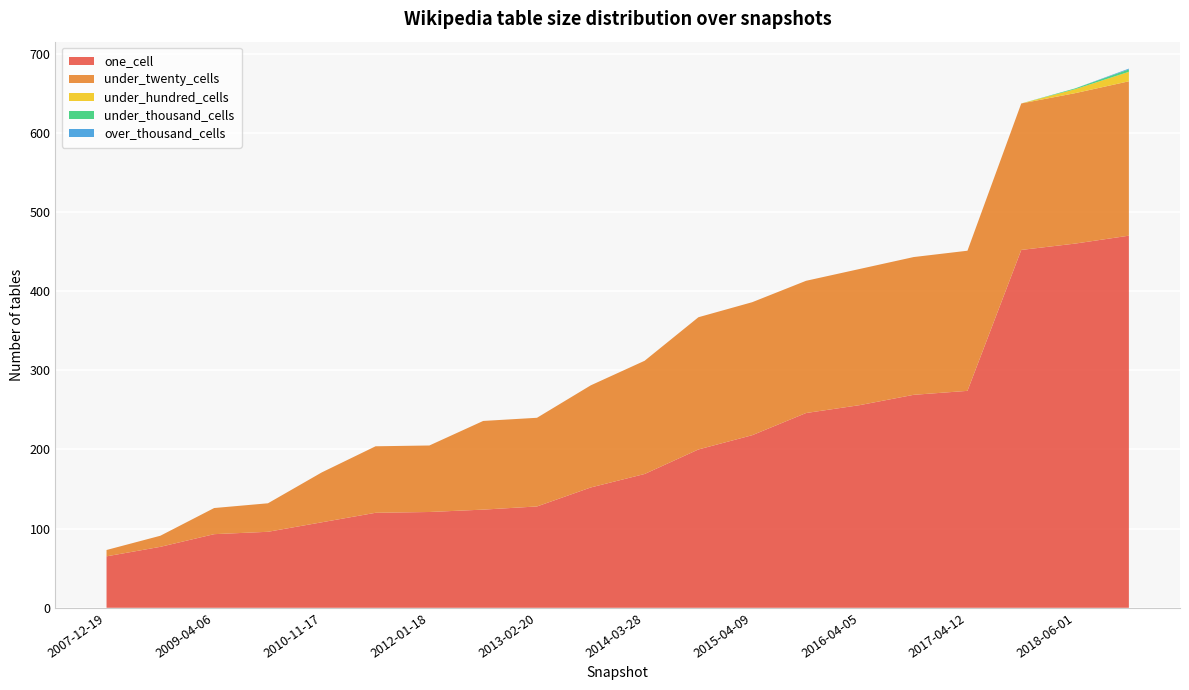

Reading left to right, extract all data points from this chart.

one_cell: 2007-12-19=65	2008-10-10=77	2009-04-06=93	2009-12-16=96	2010-11-17=108	2011-06-10=120	2012-01-18=121	2012-10-31=124	2013-02-20=128	2013-09-10=152	2014-03-28=169	2014-09-08=200	2015-04-09=218	2015-10-01=246	2016-04-05=256	2016-10-07=269	2017-04-12=274	2017-12-22=452	2018-06-01=460	2019-01-01=470
under_twenty_cells: 2007-12-19=8	2008-10-10=14	2009-04-06=33	2009-12-16=36	2010-11-17=63	2011-06-10=84	2012-01-18=84	2012-10-31=112	2013-02-20=112	2013-09-10=129	2014-03-28=143	2014-09-08=167	2015-04-09=168	2015-10-01=167	2016-04-05=172	2016-10-07=174	2017-04-12=177	2017-12-22=185	2018-06-01=190	2019-01-01=195
under_hundred_cells: 2007-12-19=0	2008-10-10=0	2009-04-06=0	2009-12-16=0	2010-11-17=0	2011-06-10=0	2012-01-18=0	2012-10-31=0	2013-02-20=0	2013-09-10=0	2014-03-28=0	2014-09-08=0	2015-04-09=0	2015-10-01=0	2016-04-05=0	2016-10-07=0	2017-04-12=0	2017-12-22=0	2018-06-01=5	2019-01-01=12
under_thousand_cells: 2007-12-19=0	2008-10-10=0	2009-04-06=0	2009-12-16=0	2010-11-17=0	2011-06-10=0	2012-01-18=0	2012-10-31=0	2013-02-20=0	2013-09-10=0	2014-03-28=0	2014-09-08=0	2015-04-09=0	2015-10-01=0	2016-04-05=0	2016-10-07=0	2017-04-12=0	2017-12-22=0	2018-06-01=1	2019-01-01=3
over_thousand_cells: 2007-12-19=0	2008-10-10=0	2009-04-06=0	2009-12-16=0	2010-11-17=0	2011-06-10=0	2012-01-18=0	2012-10-31=0	2013-02-20=0	2013-09-10=0	2014-03-28=0	2014-09-08=0	2015-04-09=0	2015-10-01=0	2016-04-05=0	2016-10-07=0	2017-04-12=0	2017-12-22=0	2018-06-01=0	2019-01-01=1